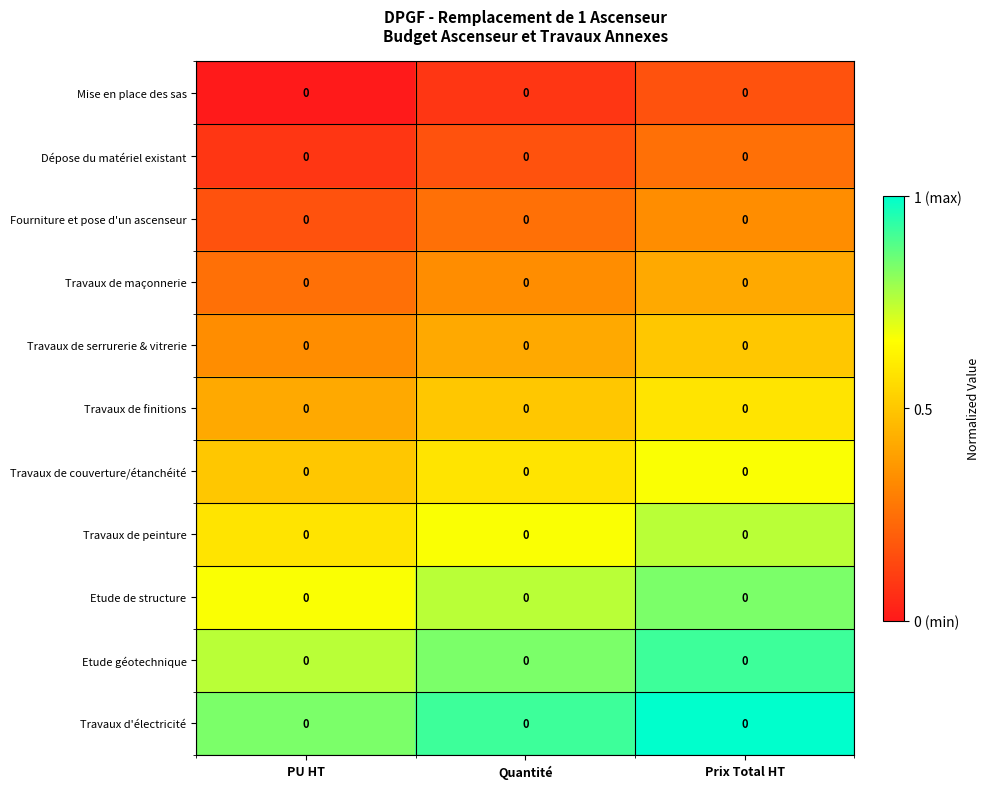

True or false: Dépose du matériel existant has a value of 0.1 at PU HT.

False